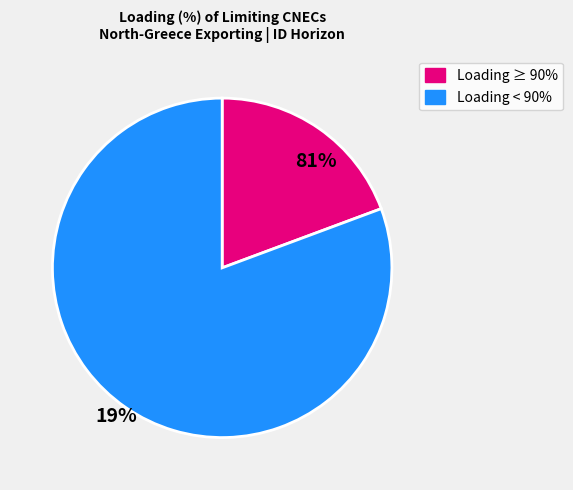

Is there a majority slice in this chart?

Yes